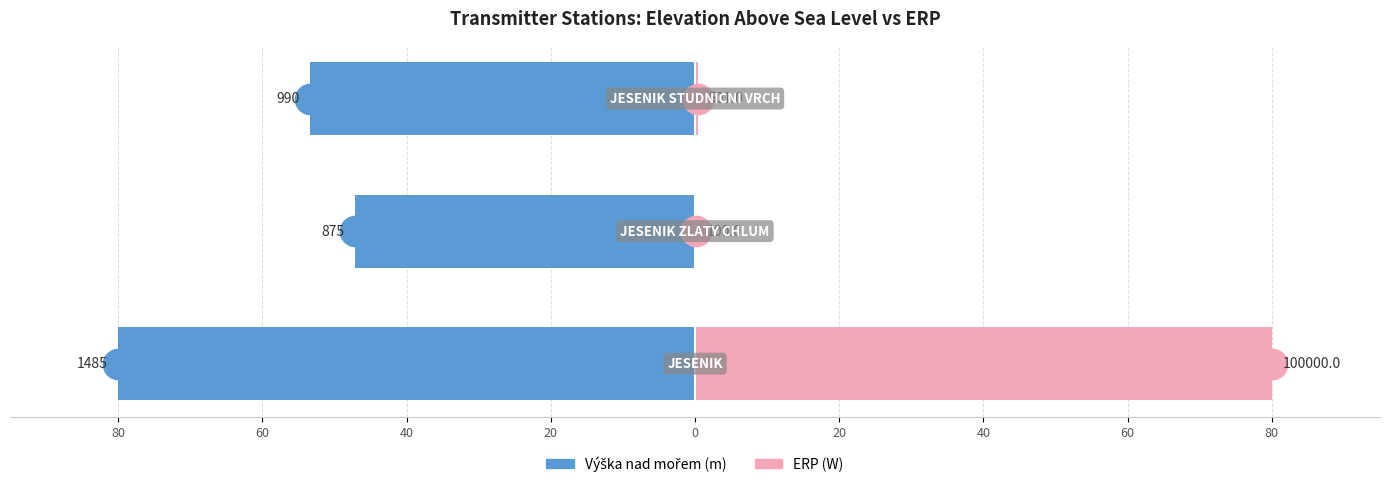

What is the difference between the maximum and minimum values in the ERP series?

79.9